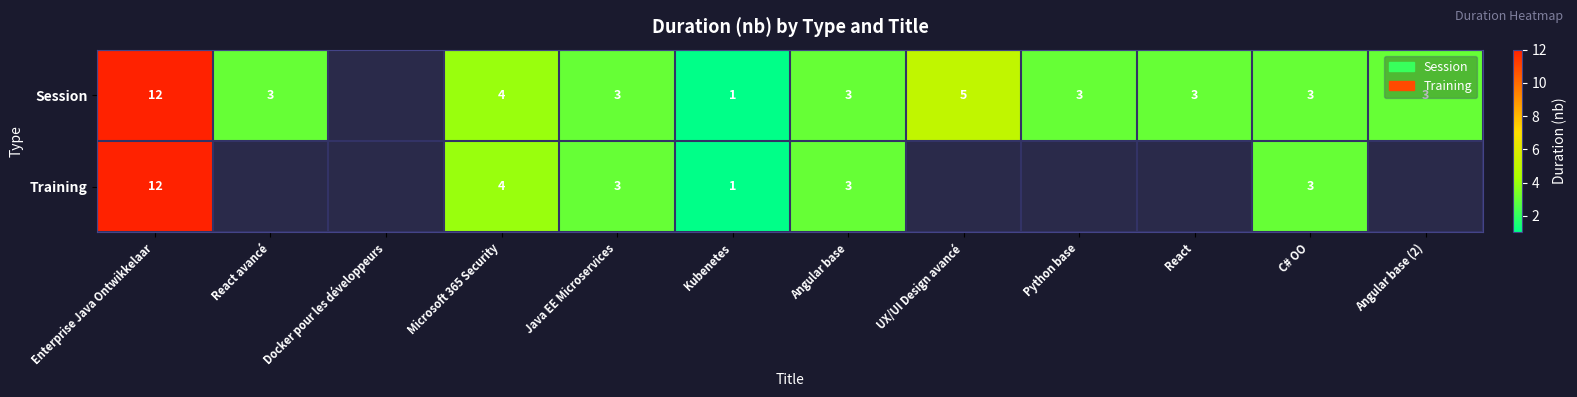

Count the number of categories in the chart.

12